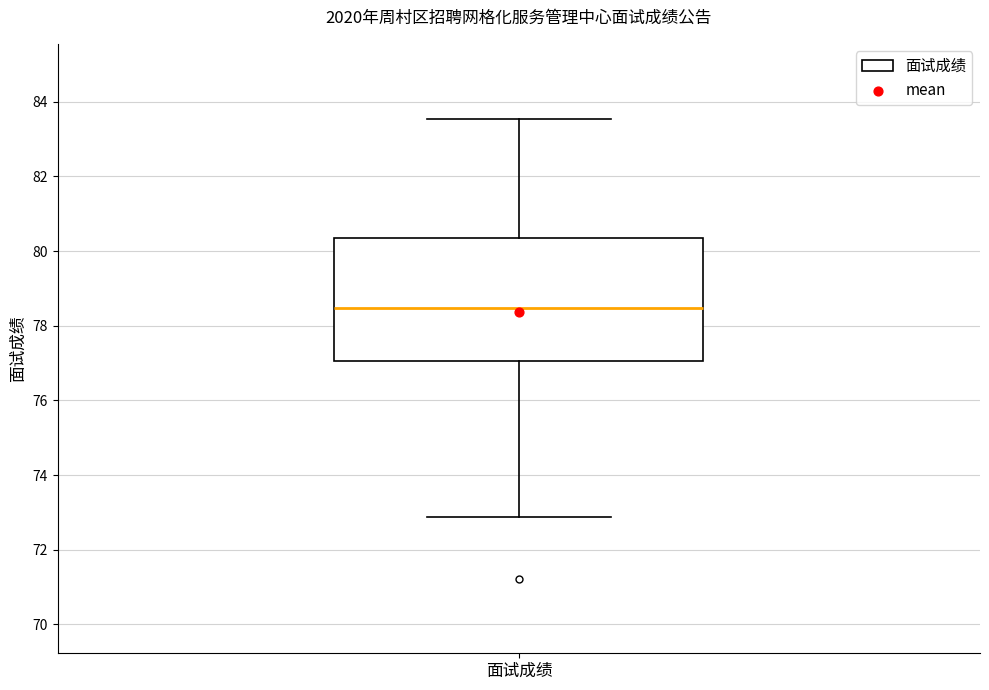

Transcribe this box plot: give where the median line is, the range the box spans, and where the two whiskers end, as read against the y-axis. The values are not printed on the chart, so give them approximately, as read against the axis.

median 78.4, box 77.0 to 80.4, whiskers 72.8 to 83.6